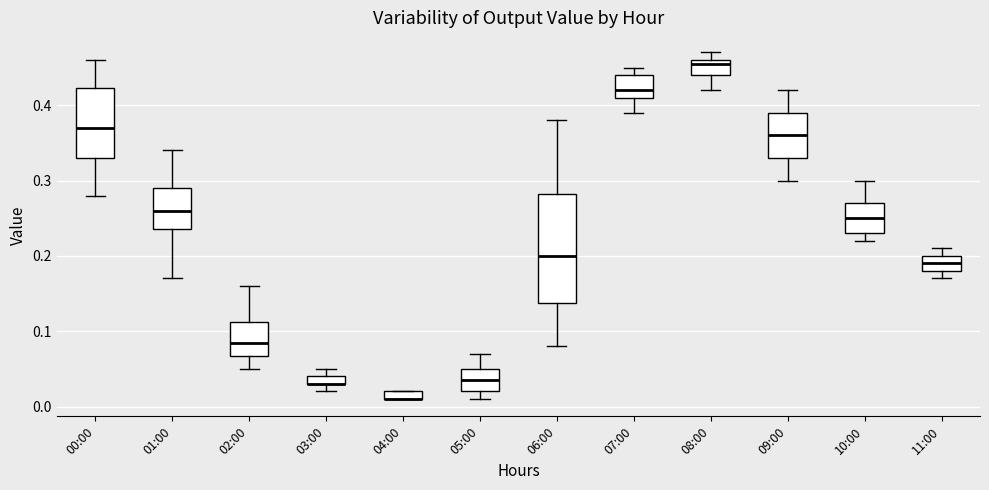

Where does the upper whisker of the box for 07:00 end on the y-axis? The values are not printed on the chart, so give them approximately, as read against the axis.

0.45